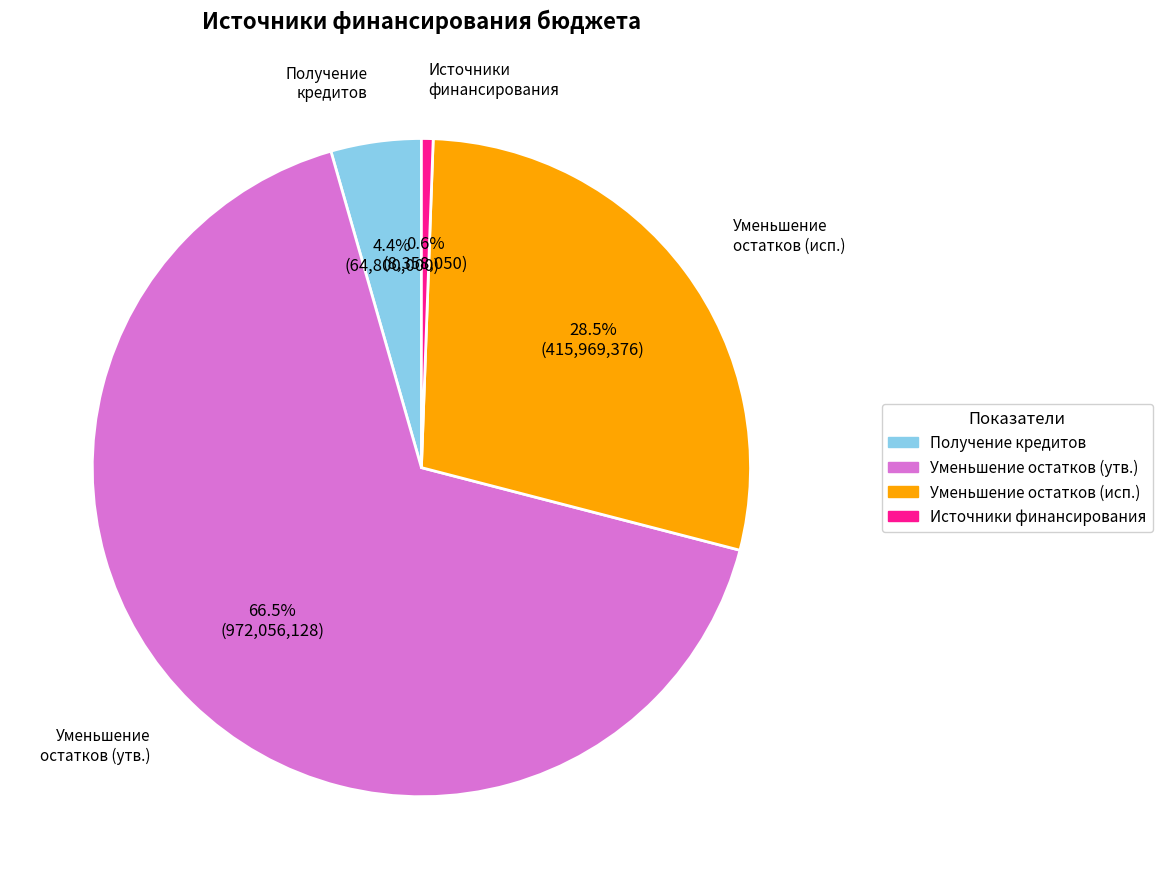

Is there any slice that represents more than half of the pie?

Yes